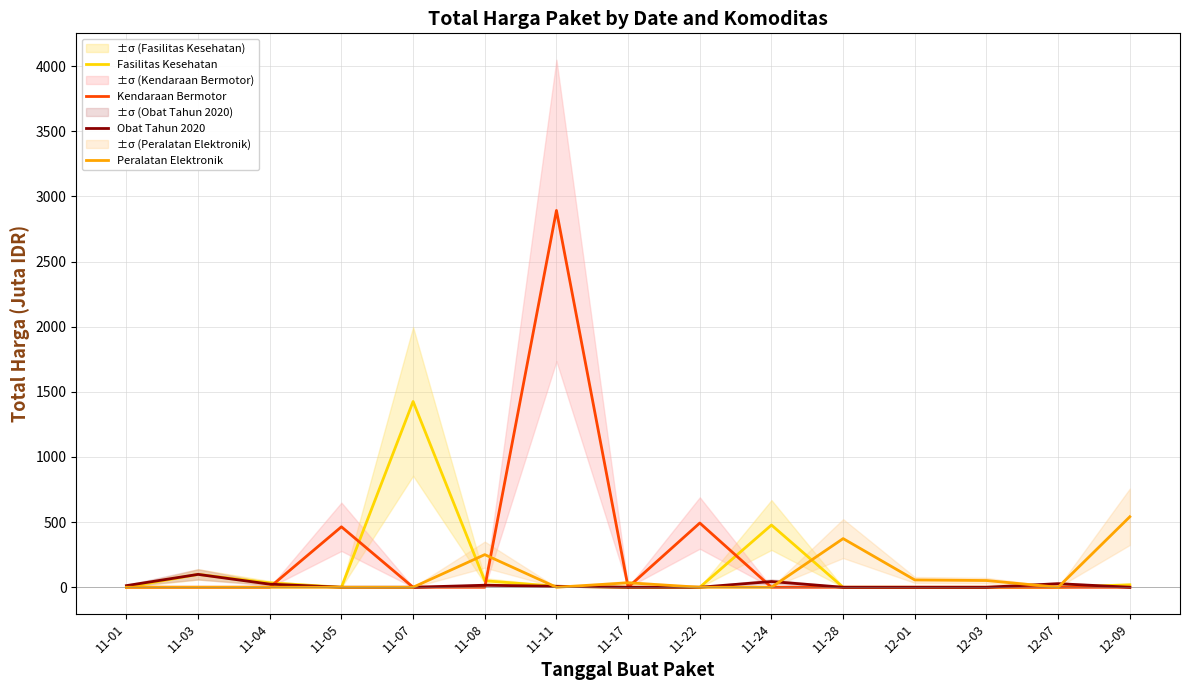

The value of Obat Tahun 2020 at 11-07 is 0.0. True or false?

True